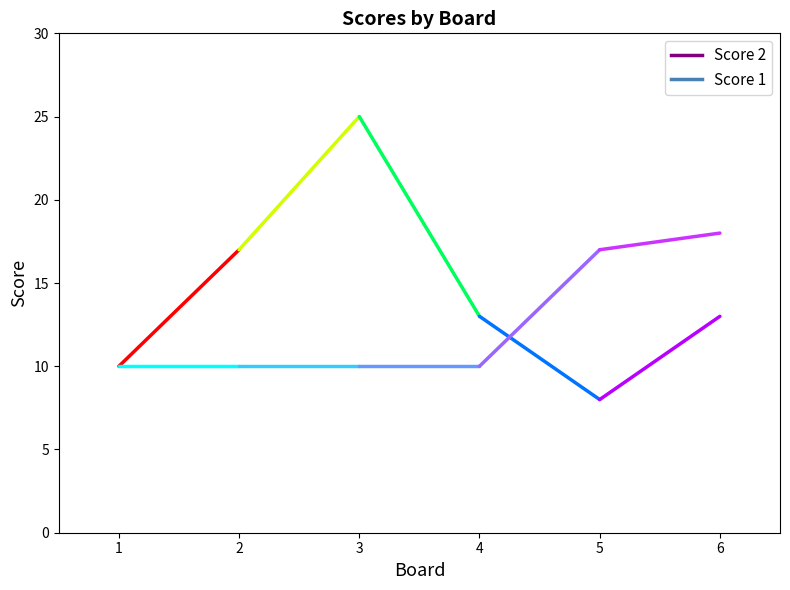

At which category is the sum across all series the highest?

3